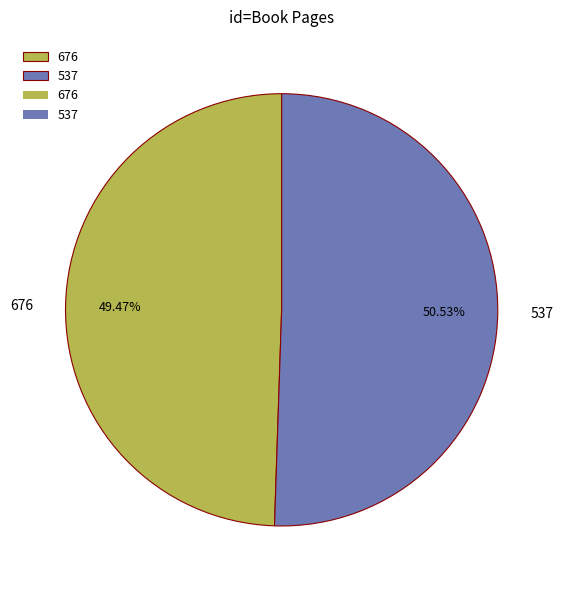

Is there a majority slice in this chart?

Yes